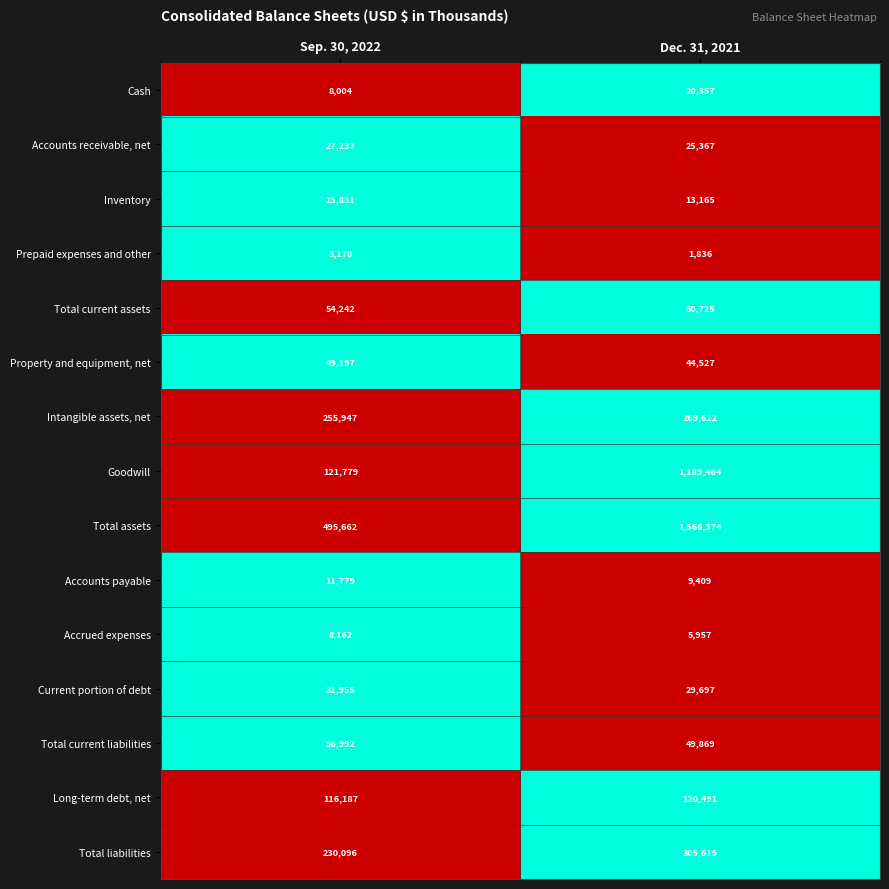

Reading left to right, transcribe all the data shown in this chart.

Cash: 8004	20357
Accounts receivable, net: 27237	25367
Inventory: 15831	13165
Prepaid expenses and other: 3170	1836
Total current assets: 54242	60725
Property and equipment, net: 49197	44527
Intangible assets, net: 255947	269622
Goodwill: 121779	1189464
Total assets: 495662	1566374
Accounts payable: 11779	9409
Accrued expenses: 8162	5957
Current portion of debt: 31955	29697
Total current liabilities: 56992	49869
Long-term debt, net: 116187	120491
Total liabilities: 230096	305615